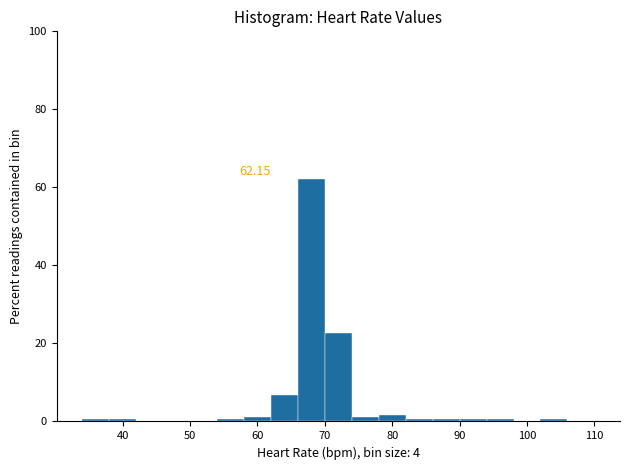

Over which range of the x-axis is the bar tallest?

66 to 70